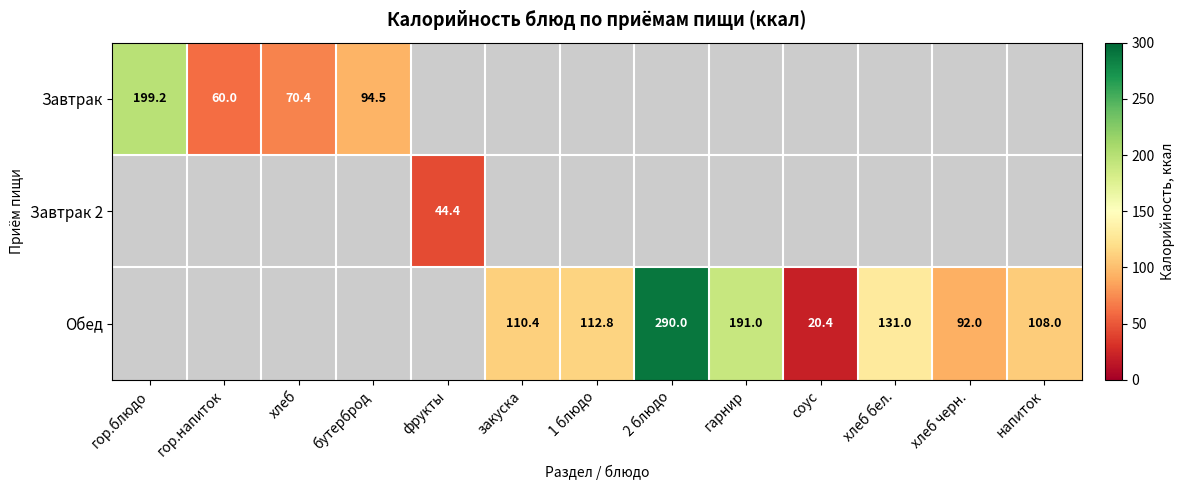

The Обед series shows 92.0 at хлеб черн.. True or false?

True